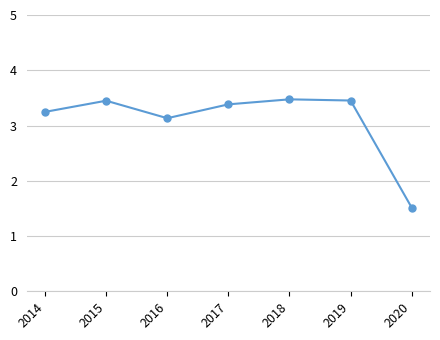

Is it true that the value at 2019 is 3.5?

True